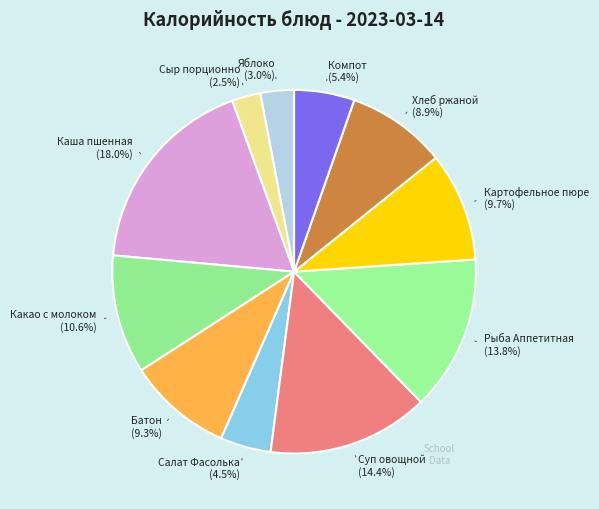

Which category has the biggest portion of the pie?

Каша пшенная (18.0%)